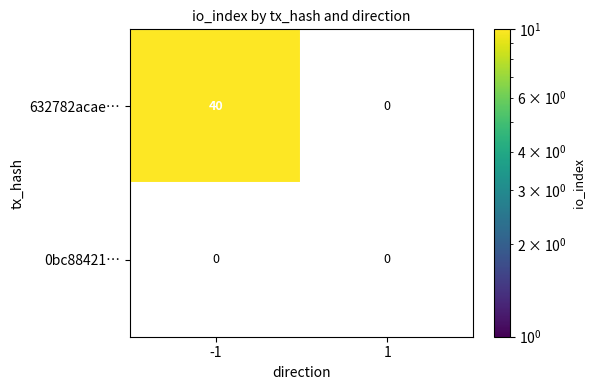

Which series has the largest total across all categories?

632782acae3165eb2ddc17ab9b119328e8c0cce